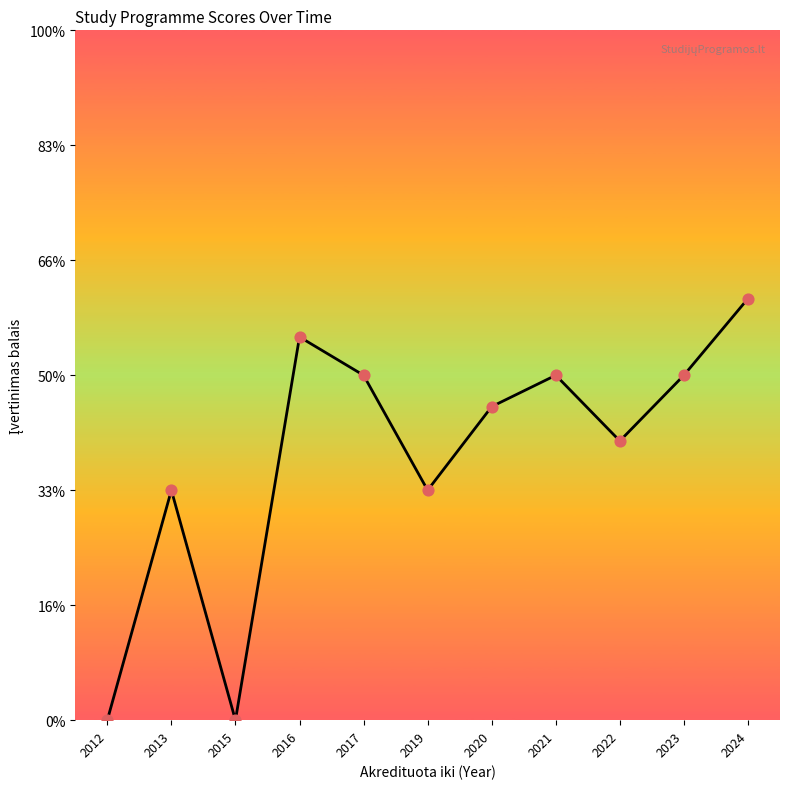

Is this an area chart (filled region under the line)?

Yes